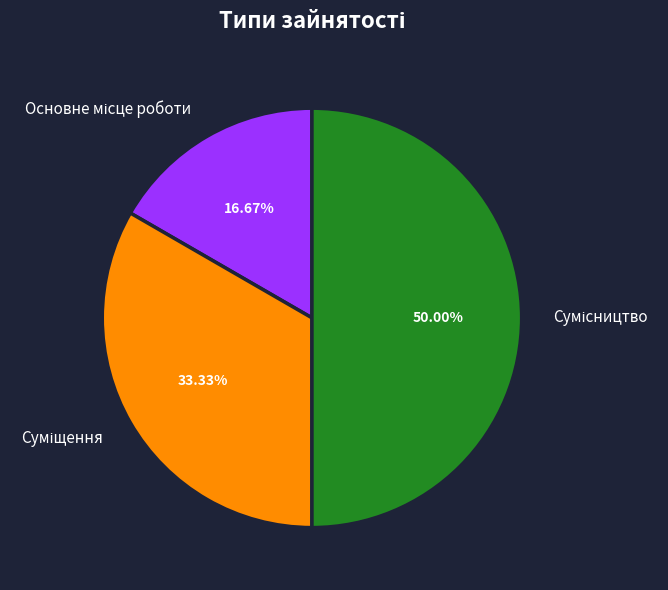

To the nearest percent, what percentage of the pie is Сумісництво?

50%